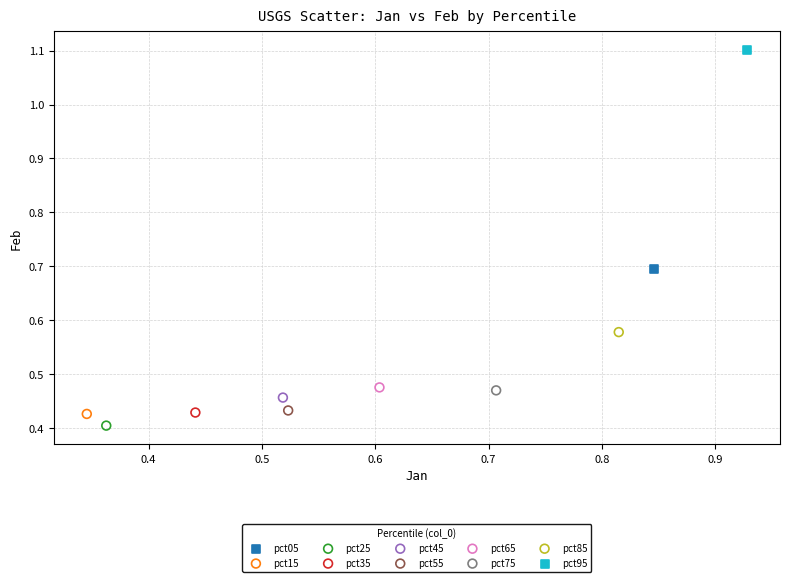

What are all the series names shown in the legend?

pct05, pct15, pct25, pct35, pct45, pct55, pct65, pct75, pct85, pct95